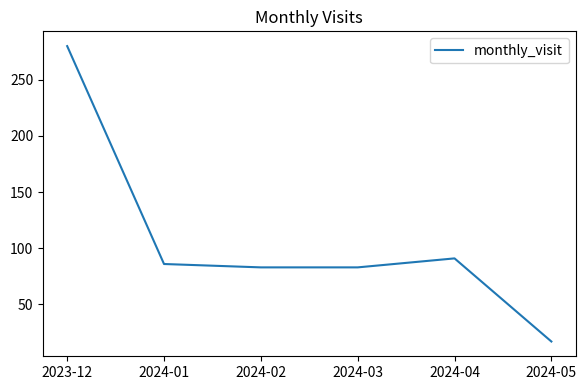

What is the maximum value shown in the chart?

280